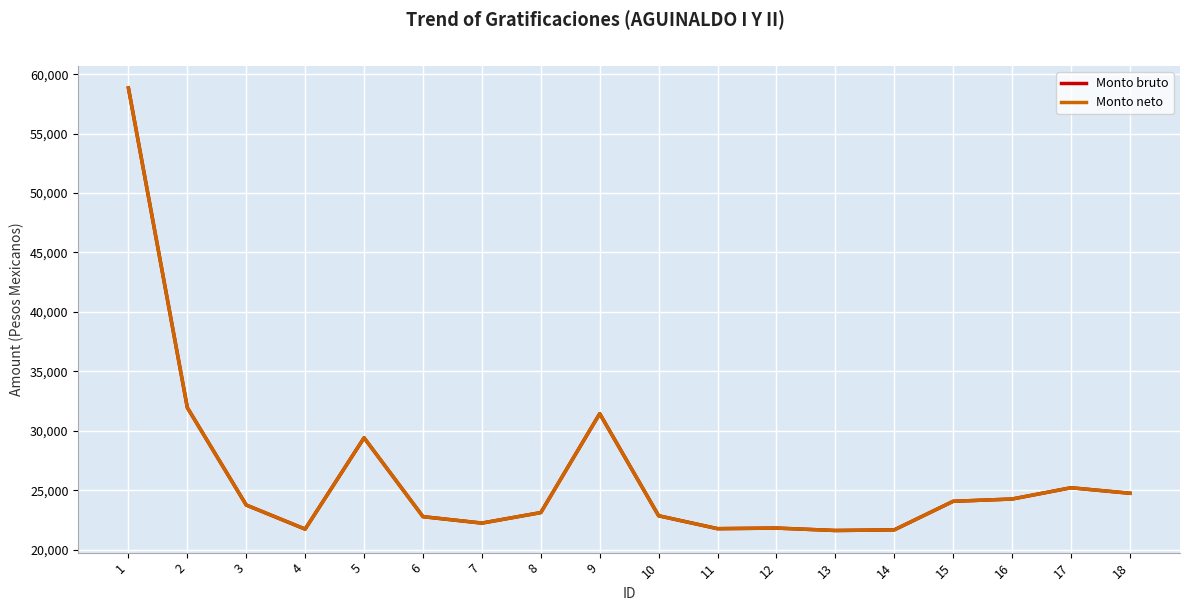

Is it true that Monto neto equals 31947.3 at 2?

True